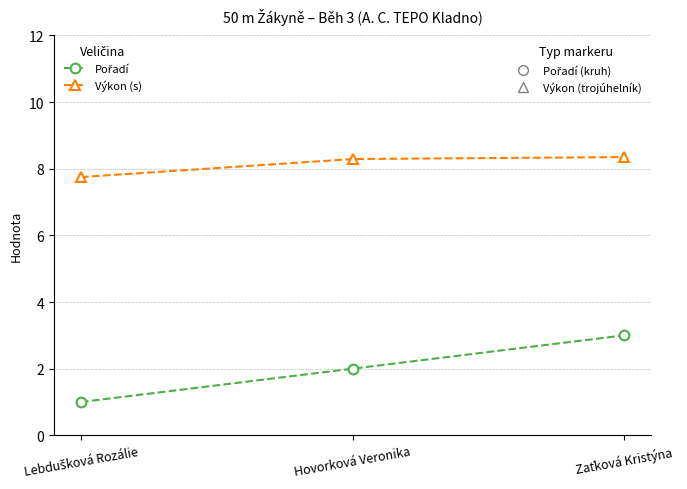

What is the label of the 2nd point from the right?

Hovorková Veronika